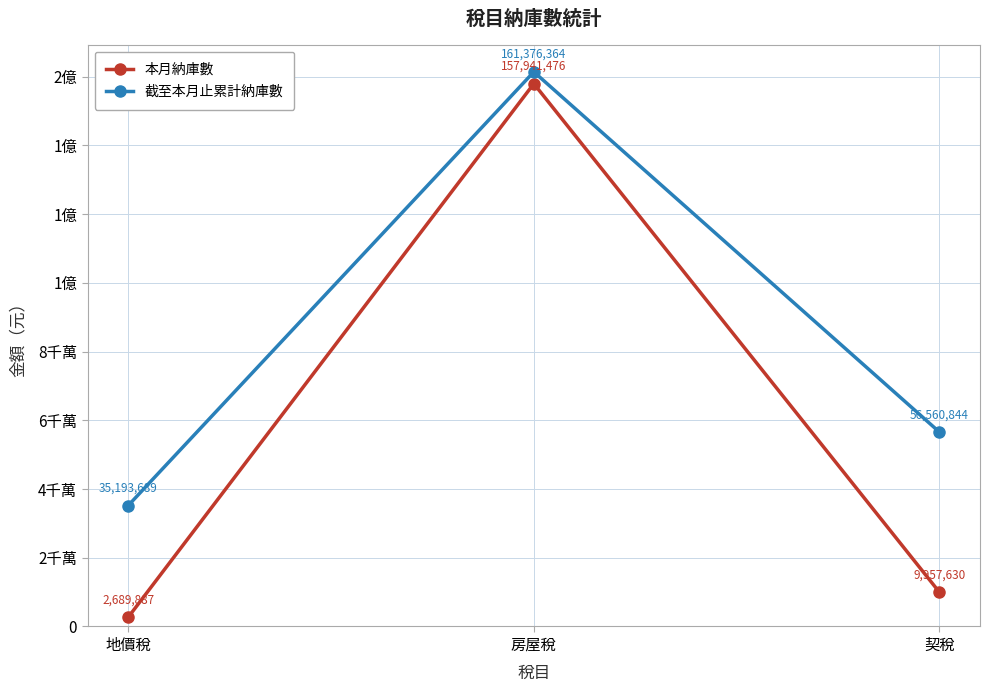

What are all the series names shown in the legend?

本月納庫數, 截至本月止累計納庫數